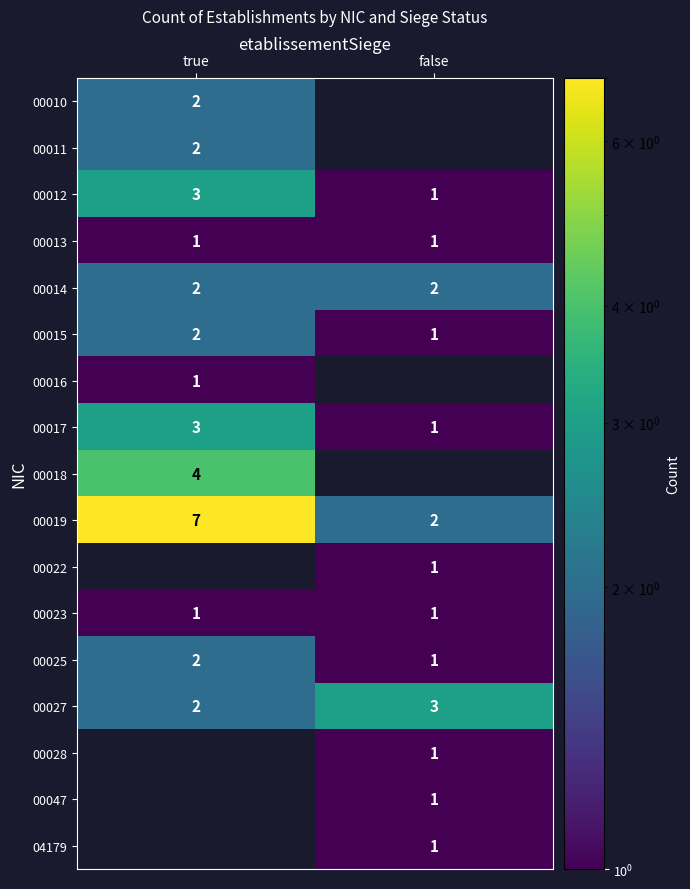

What is the sum of the 00015 values at false and true?

3